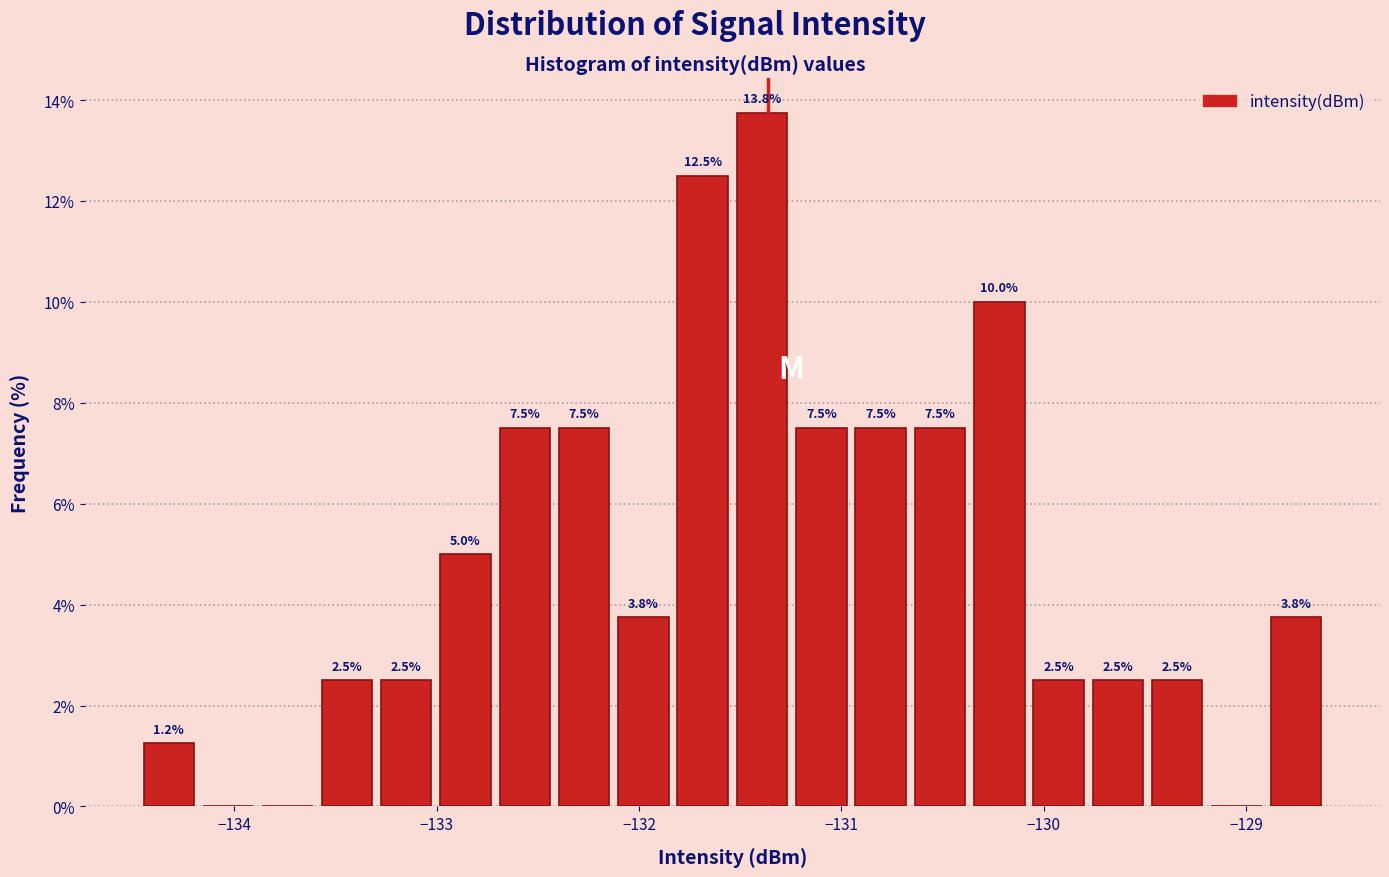

Read against the x-axis, roughly where is the centre of the tallest bar?

-131.4